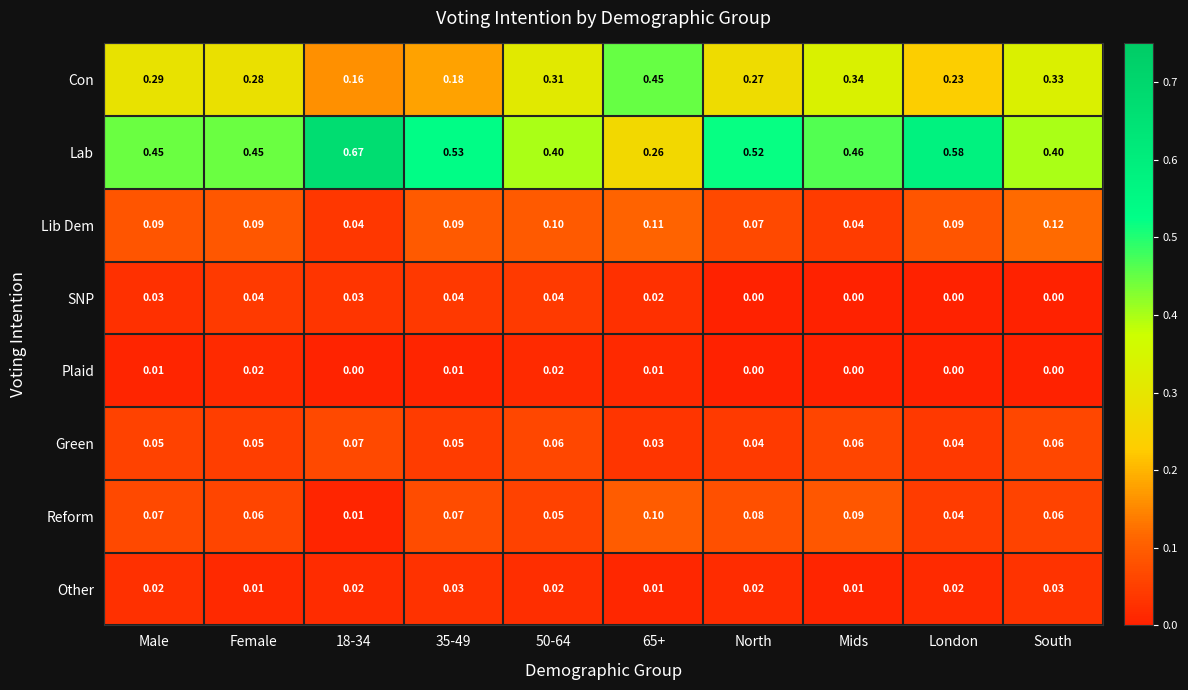

At which category is the sum across all series the highest?

Male